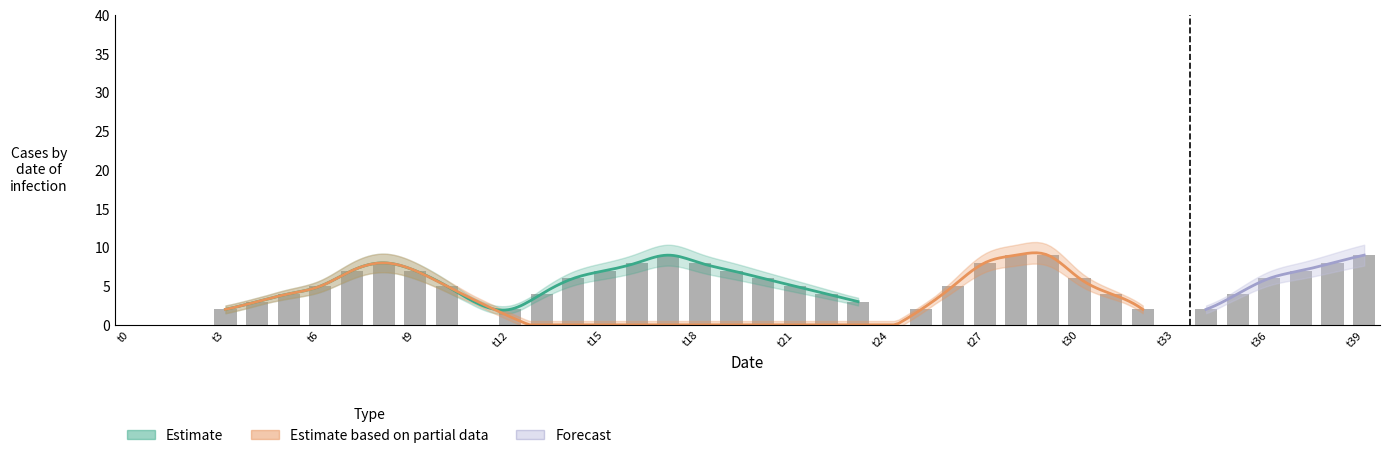

How many data points does each series have?

40